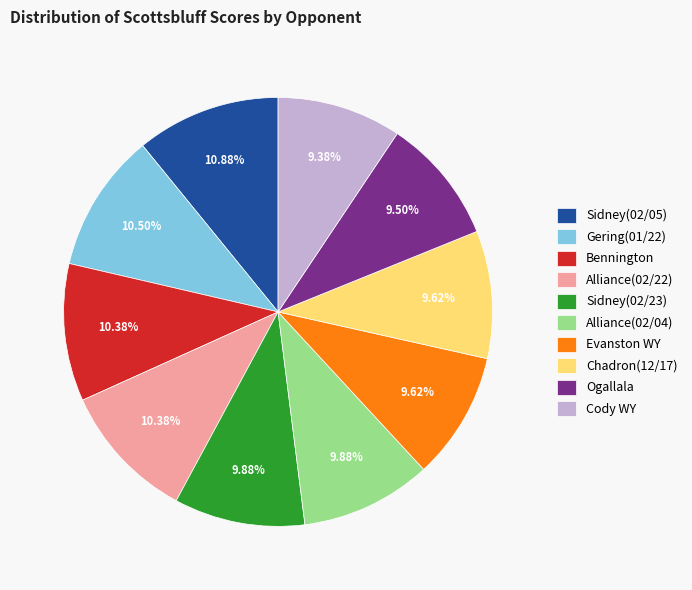

How many slices are in this pie chart?

10